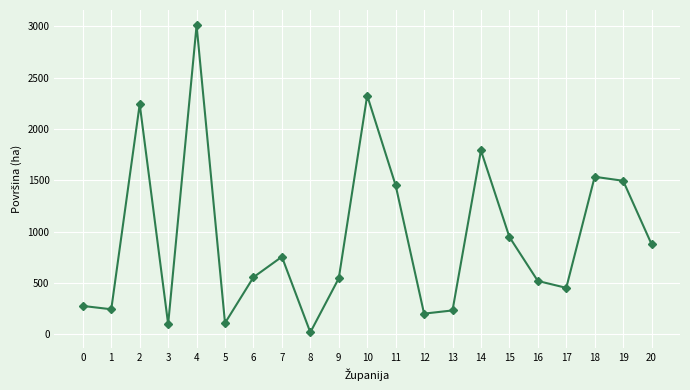

The value at 9 is 544.3. True or false?

True